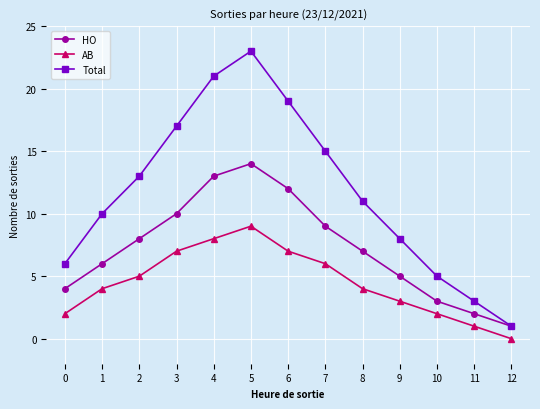

Is the value of Total at 6 greater than the value of HO at 11?

Yes